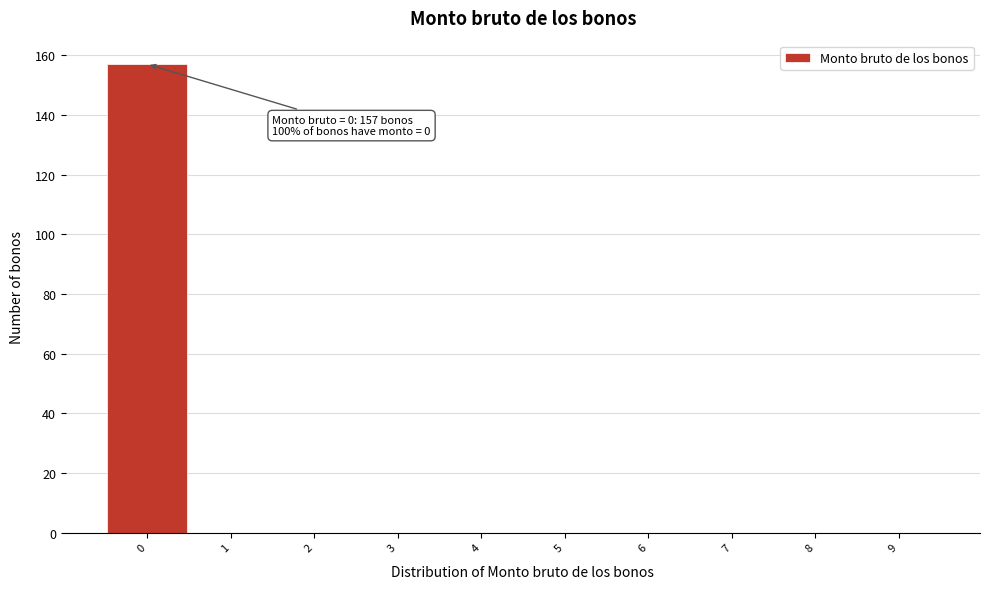

Which range on the x-axis has the tallest bar?

-0.5 to 0.5